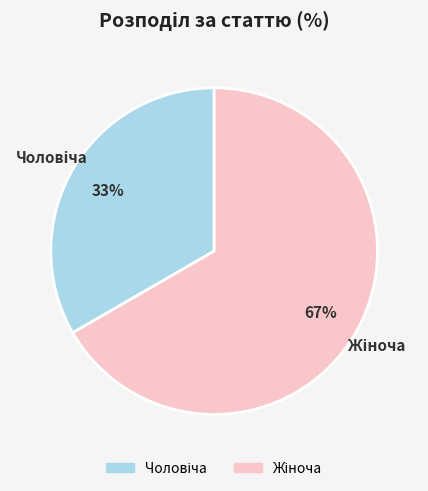

To the nearest percent, what is the average slice percentage?

50%